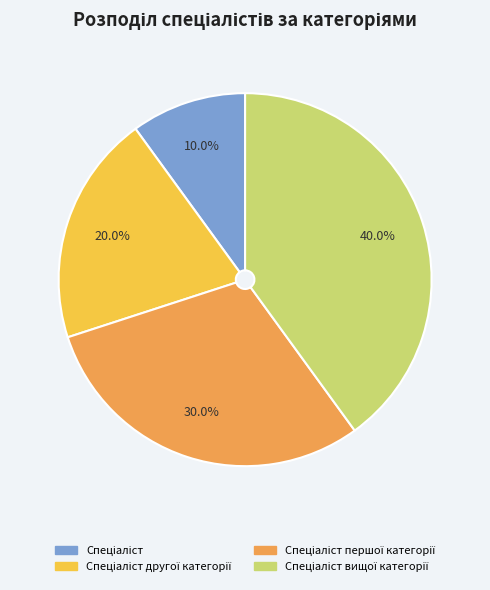

Does any single category account for the majority?

No